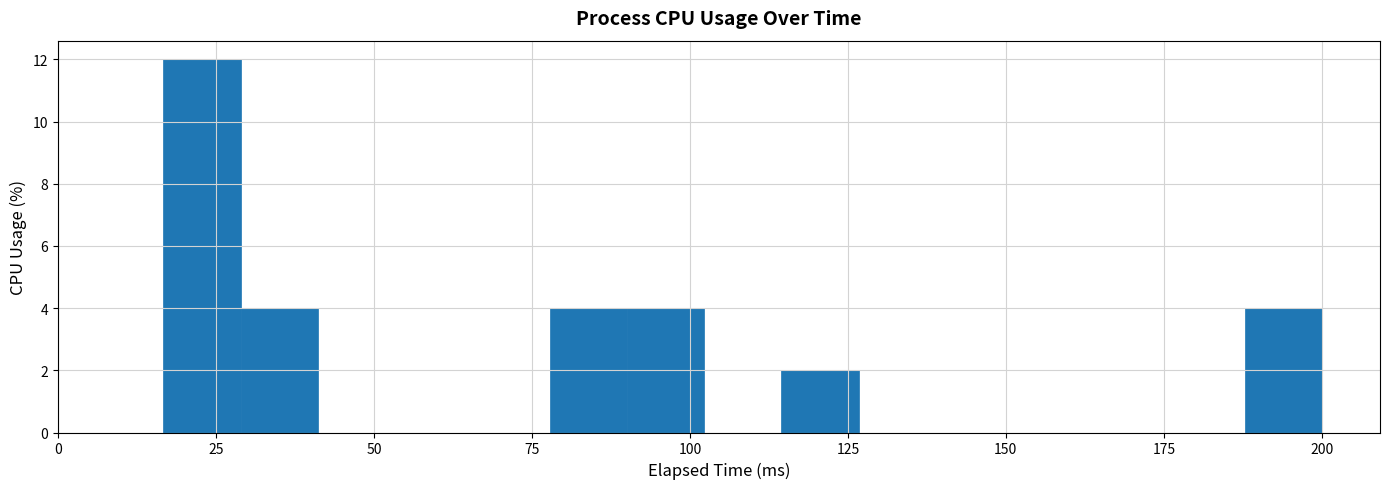

Around what value on the x-axis is the tallest bar? Give the approximate position of its centre, as read against the axis.

25